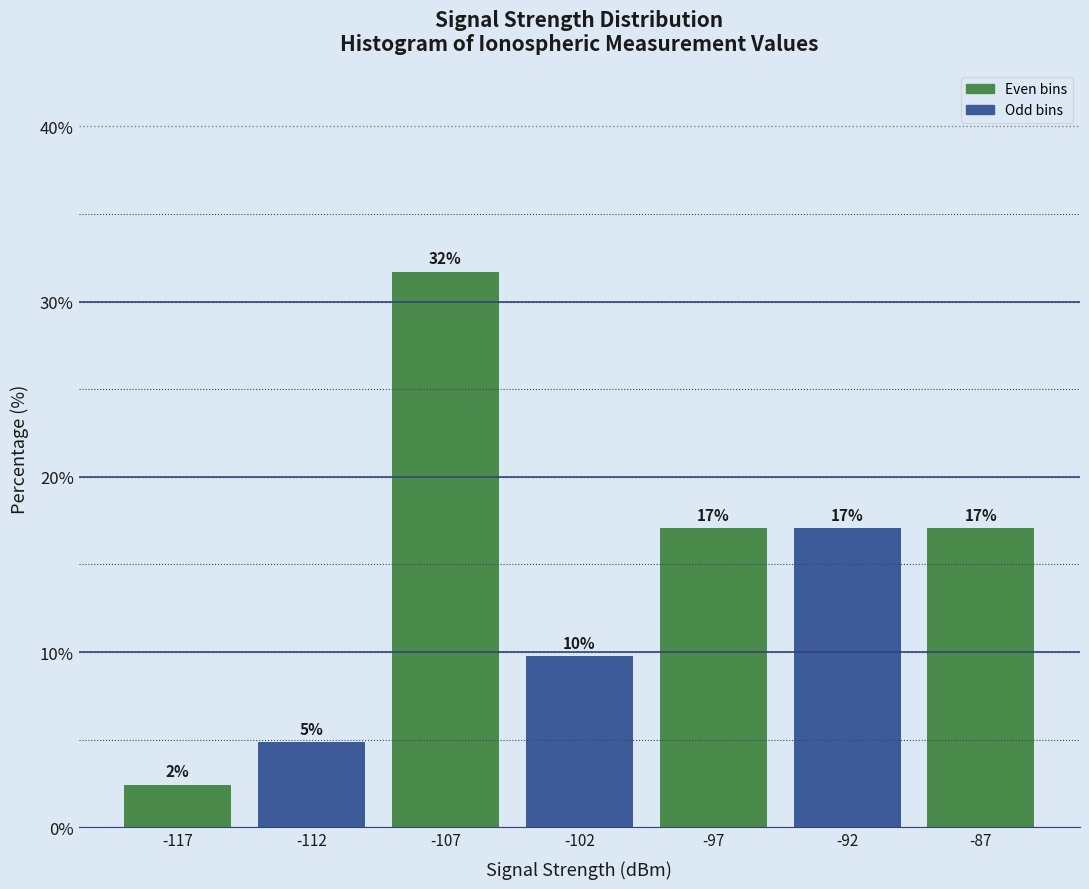

How many bars are there in total?

7